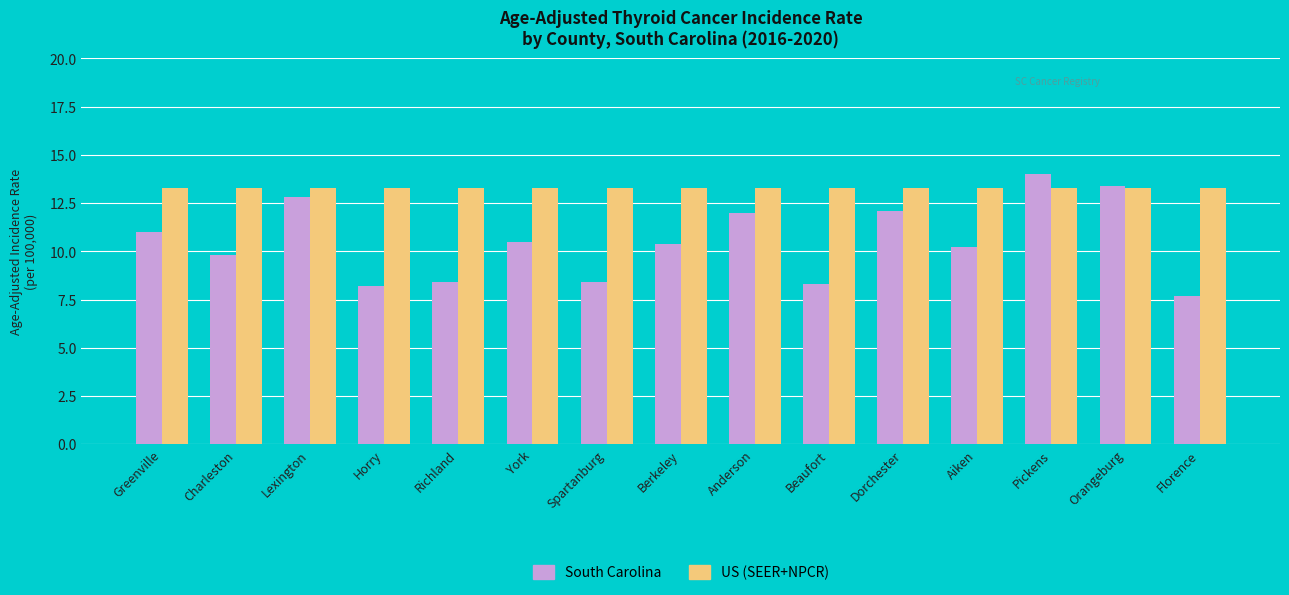

Which series changed the most between Beaufort and Dorchester?

South Carolina